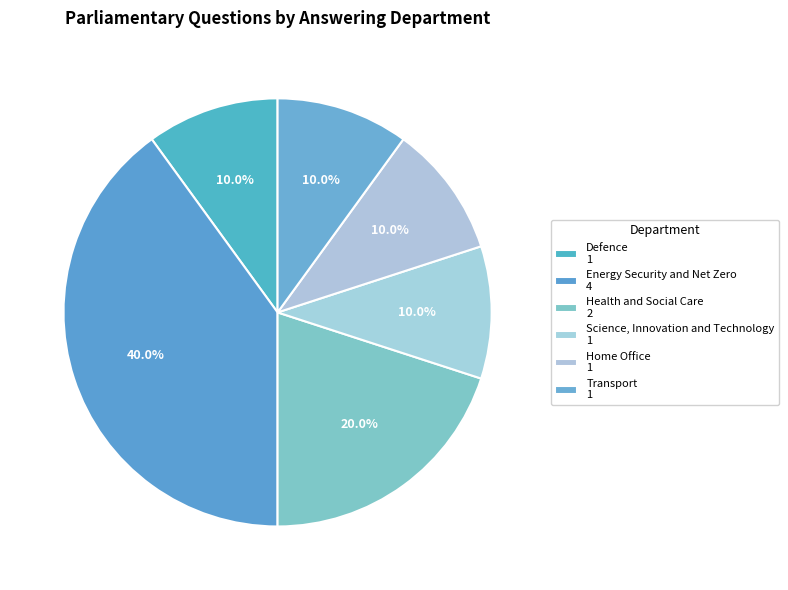

How much of the chart is everything except Energy Security and Net Zero?

60.0%